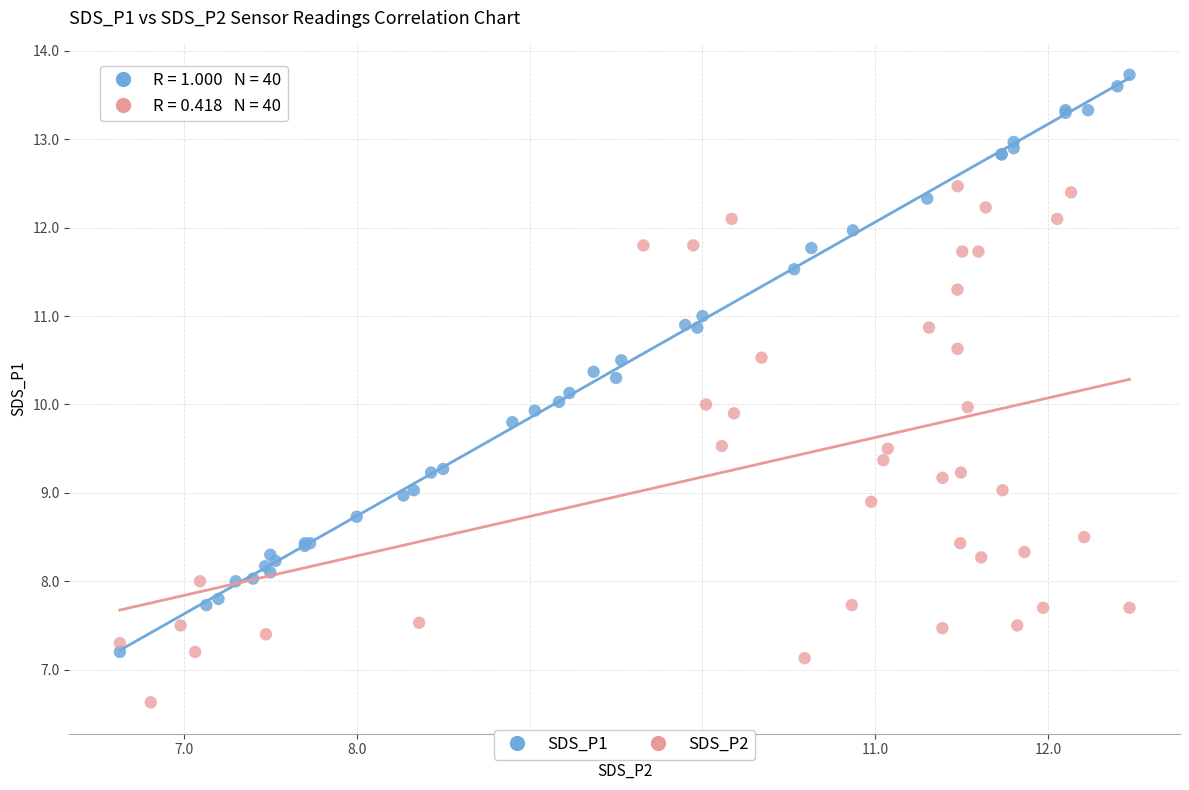

Which series has the largest Y range (max minus min)?

SDS_P1